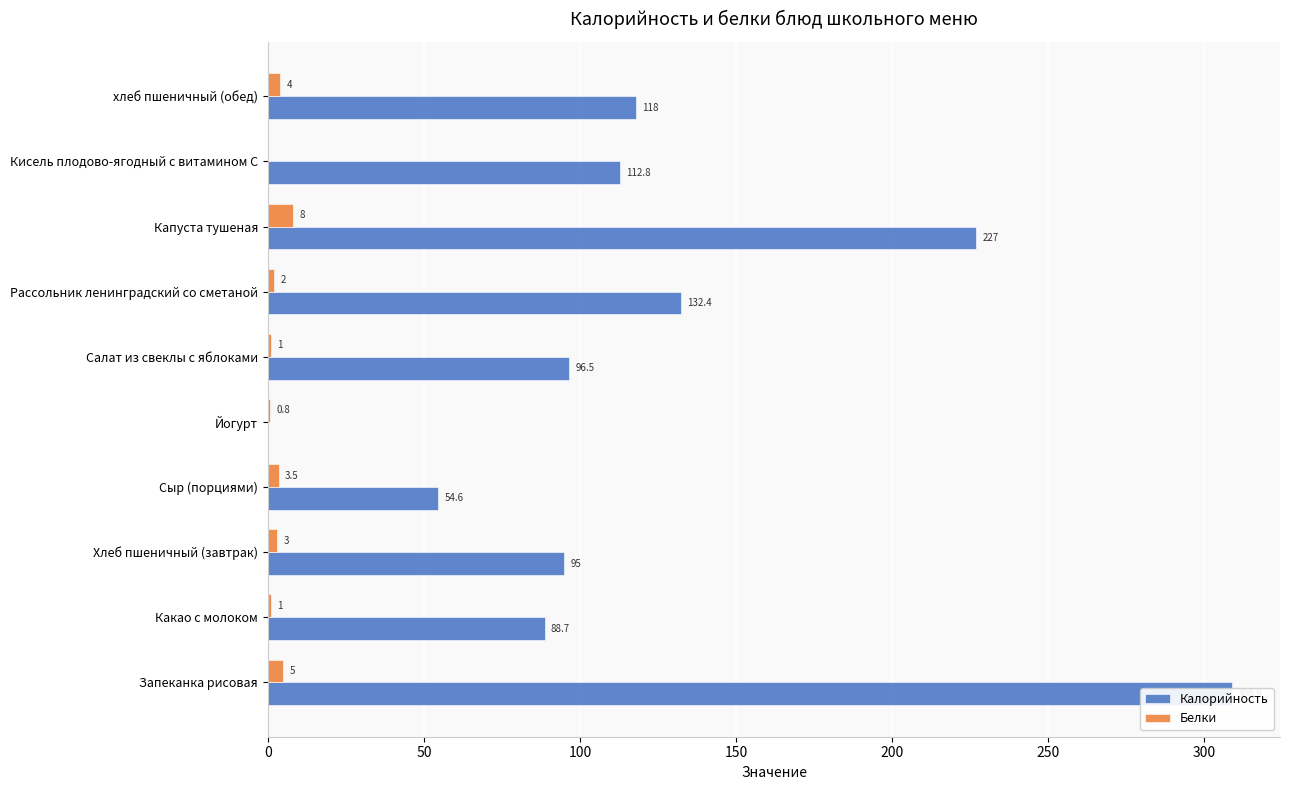

What is the difference between the maximum and minimum values in the Калорийность series?

308.9